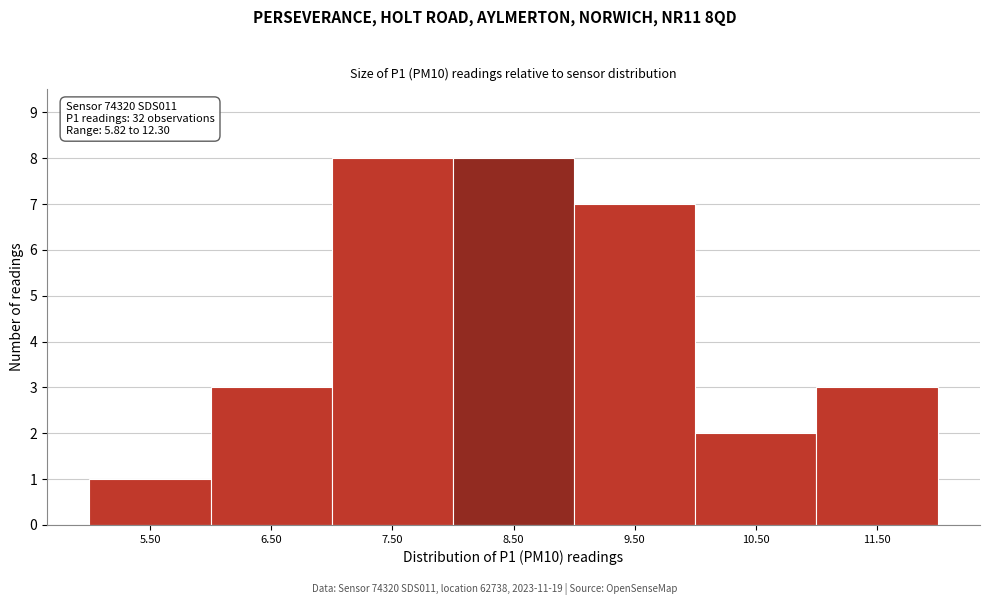

Reading left to right, list all the values displayed in this chart.

1	3	8	8	7	2	3